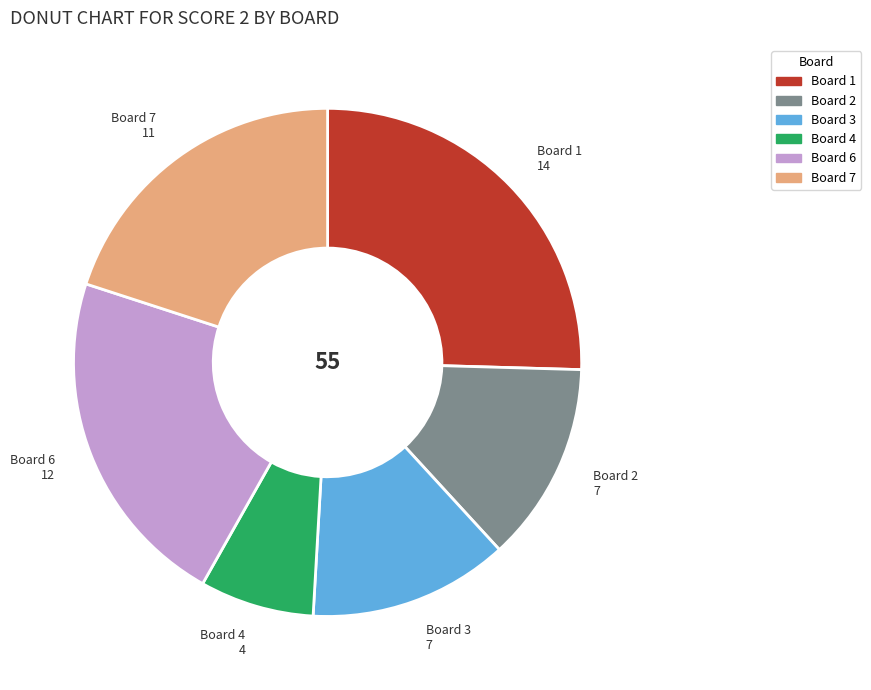

What is the smallest slice in the pie chart?

Board 4